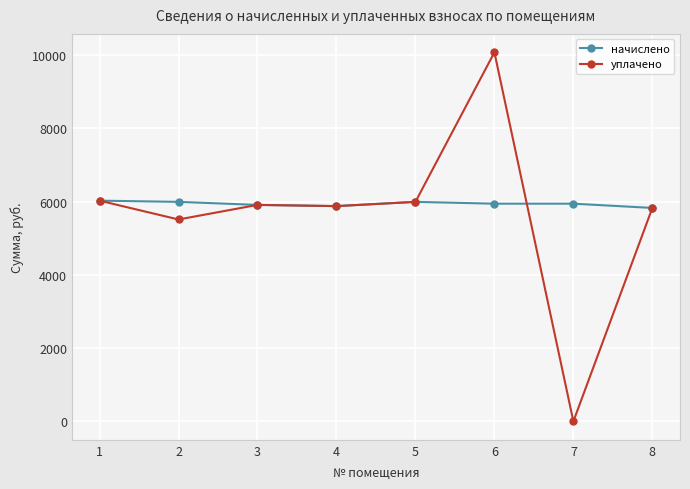

Which label corresponds to the smallest value in the chart?

7